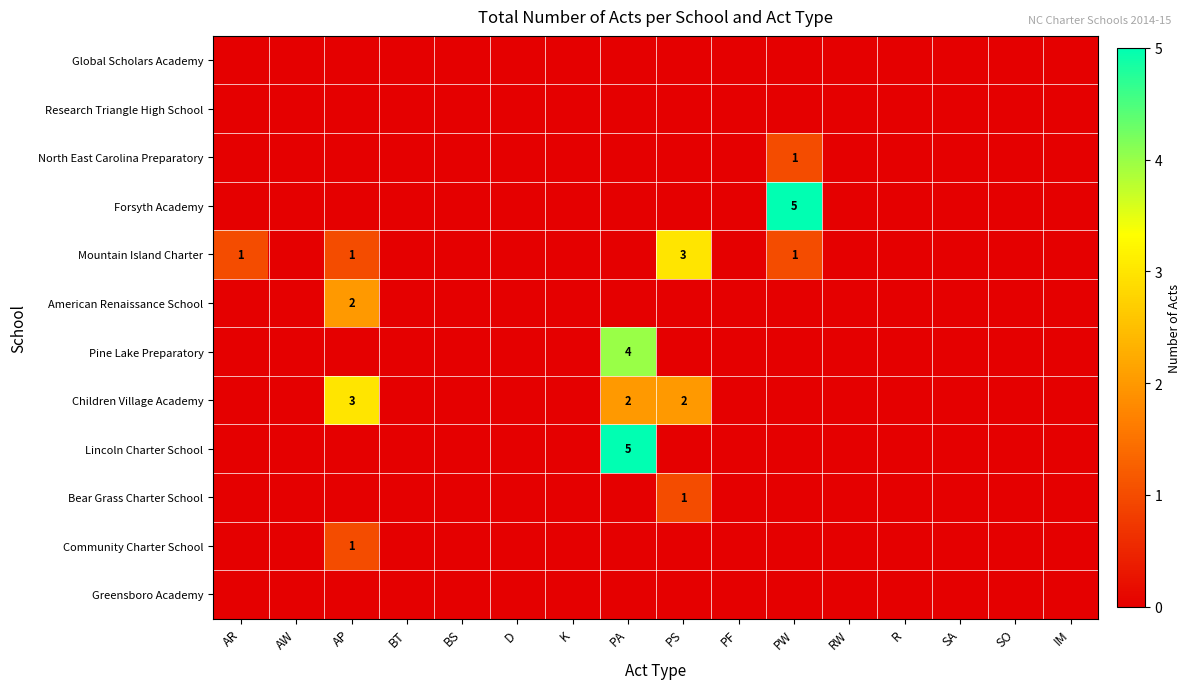

The value of Children Village Academy at PS is 2. True or false?

True